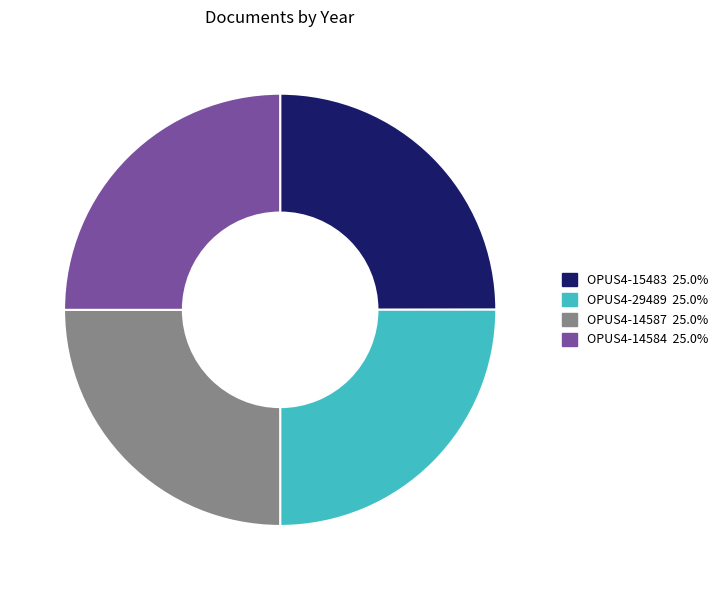

How many slices are in this pie chart?

4